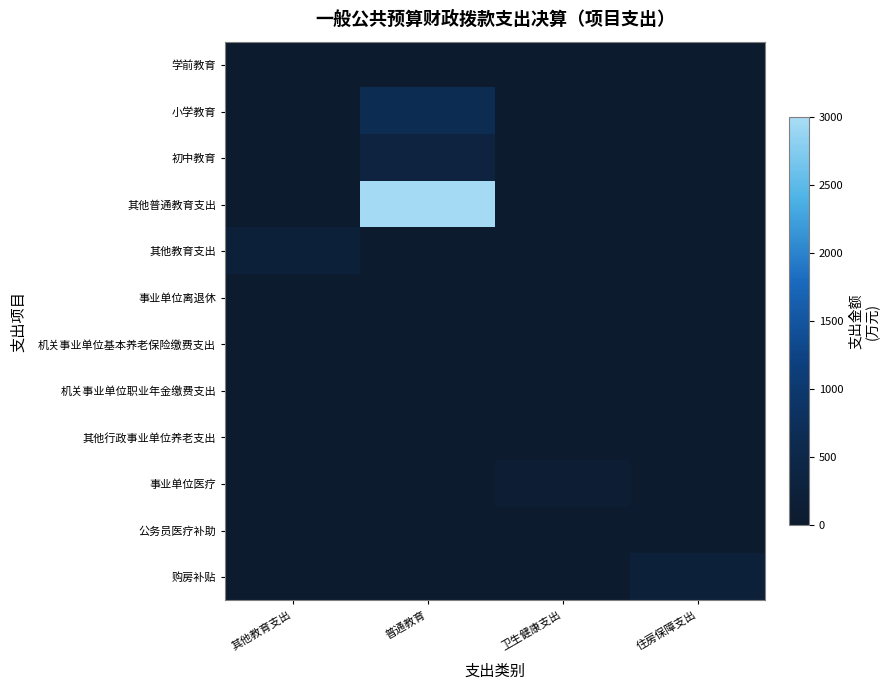

Rank the series at 卫生健康支出 from highest to lowest value.

事业单位医疗, 公务员医疗补助, 学前教育, 小学教育, 初中教育, 其他普通教育支出, 其他教育支出, 事业单位离退休, 机关事业单位基本养老保险缴费支出, 机关事业单位职业年金缴费支出, 其他行政事业单位养老支出, 购房补贴